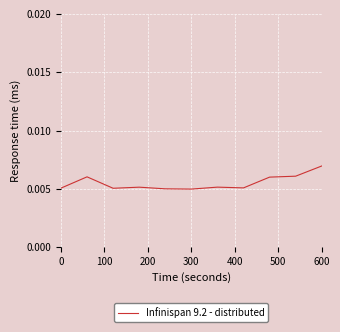

How many lines are shown in the chart?

1